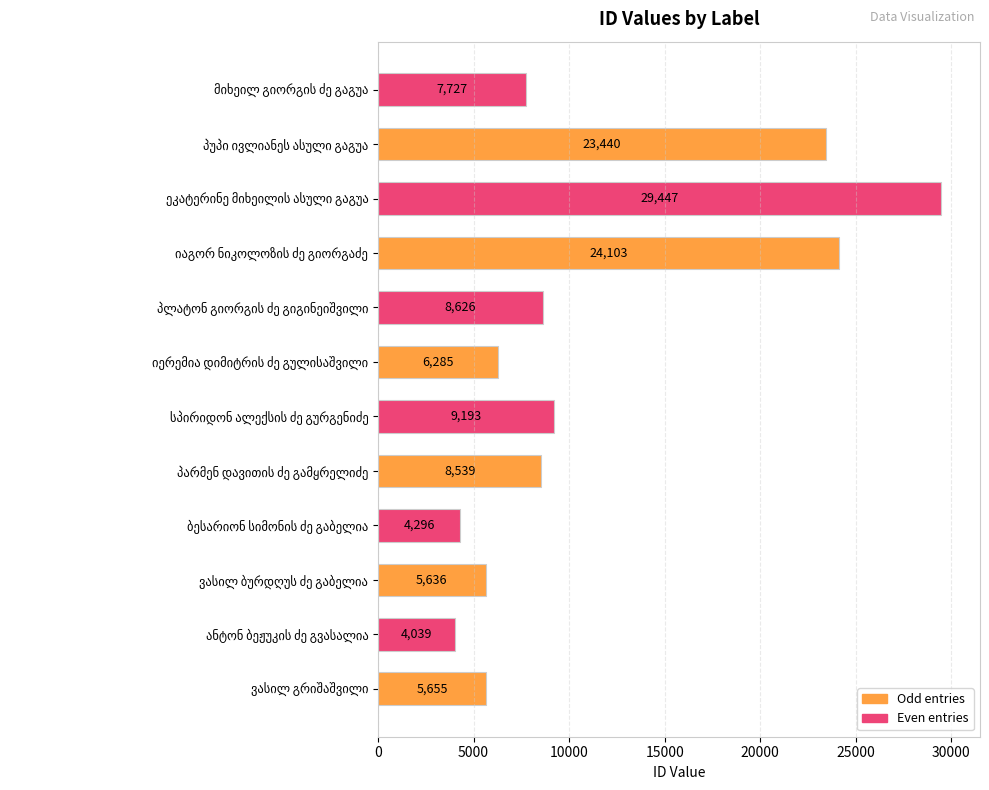

What is the sum of all values?

136986